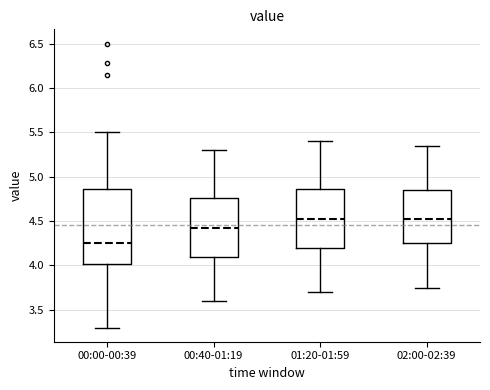

Which box has the lowest median line?

00:00-00:39